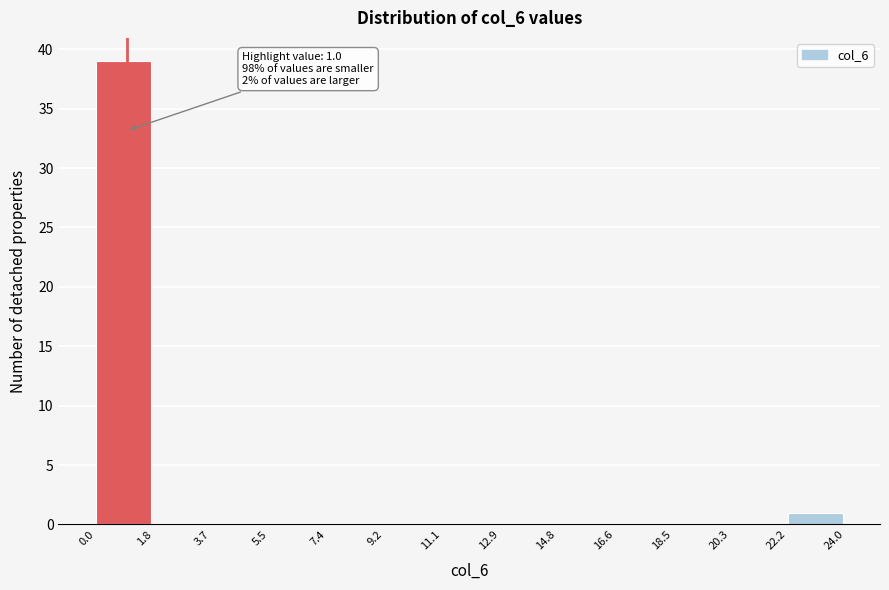

Which range on the x-axis has the tallest bar?

0.0 to 1.8